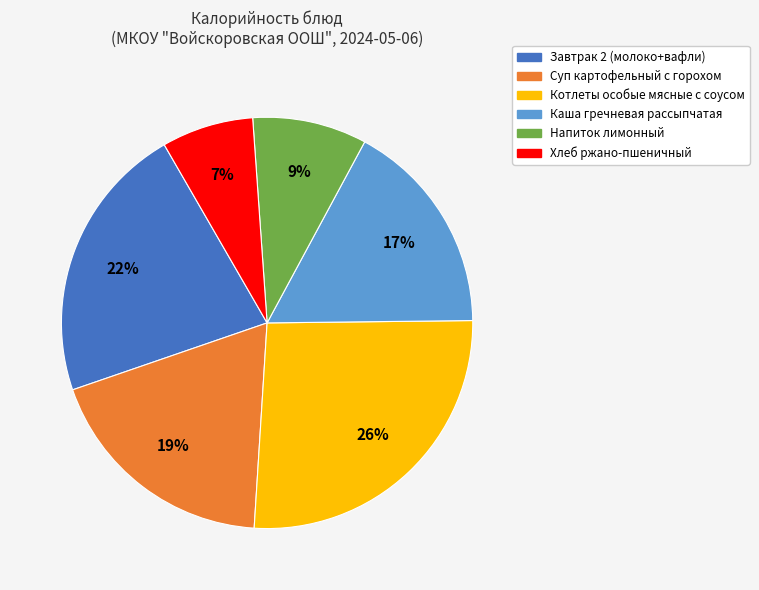

To the nearest percent, what percentage of the pie is Каша гречневая рассыпчатая?

17%